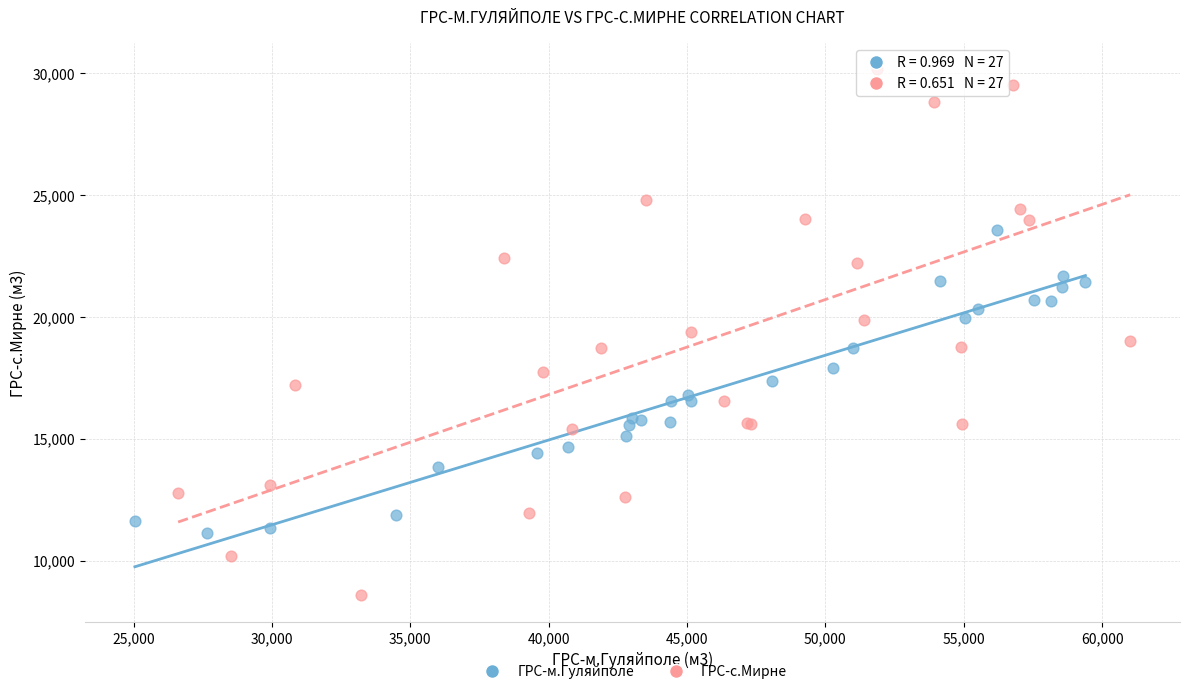

Which series contains the lowest Y value?

ГРС-с.Мирне